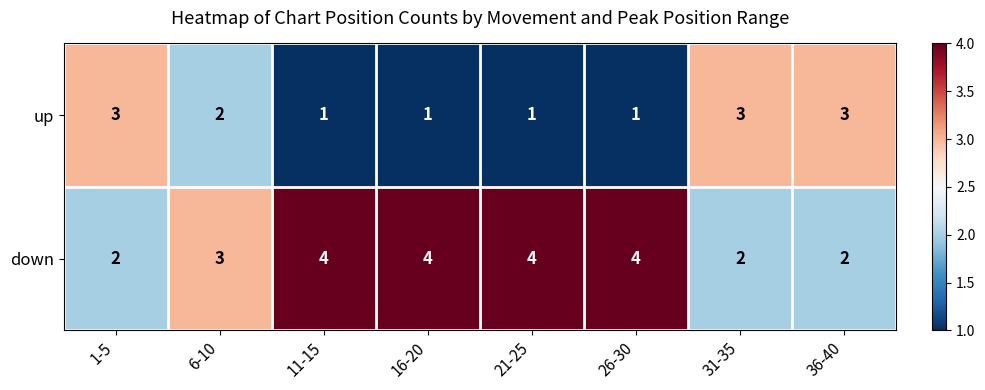

What is the minimum value shown in the chart?

1